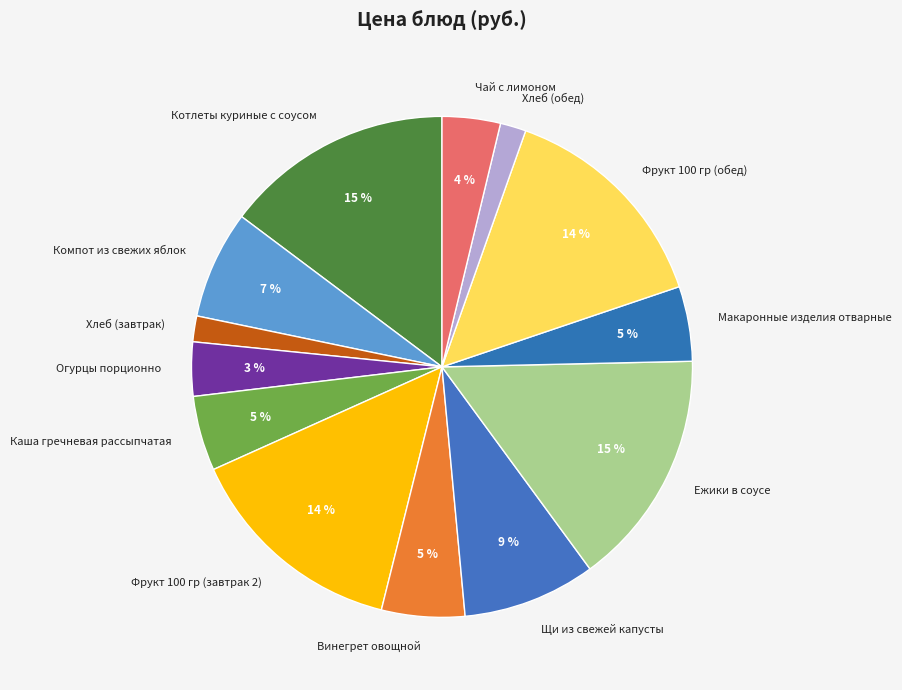

Count the number of slices in the pie.

13